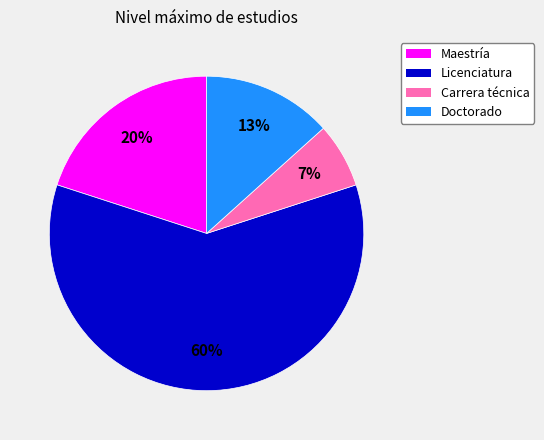

Combined, do Carrera técnica and Maestría account for over 50%?

No